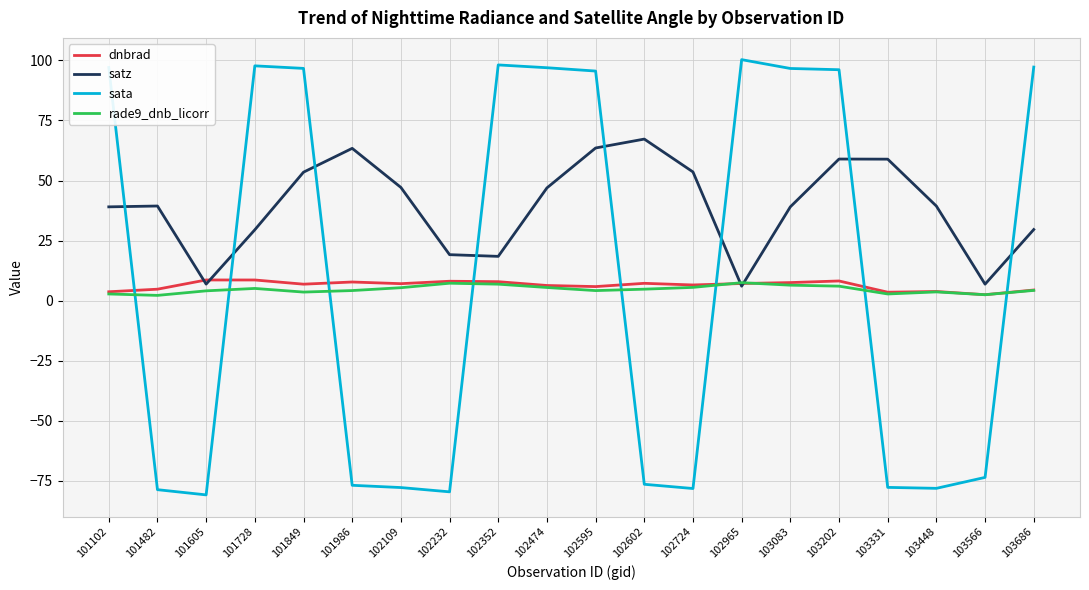

Which series has the largest total across all categories?

satz